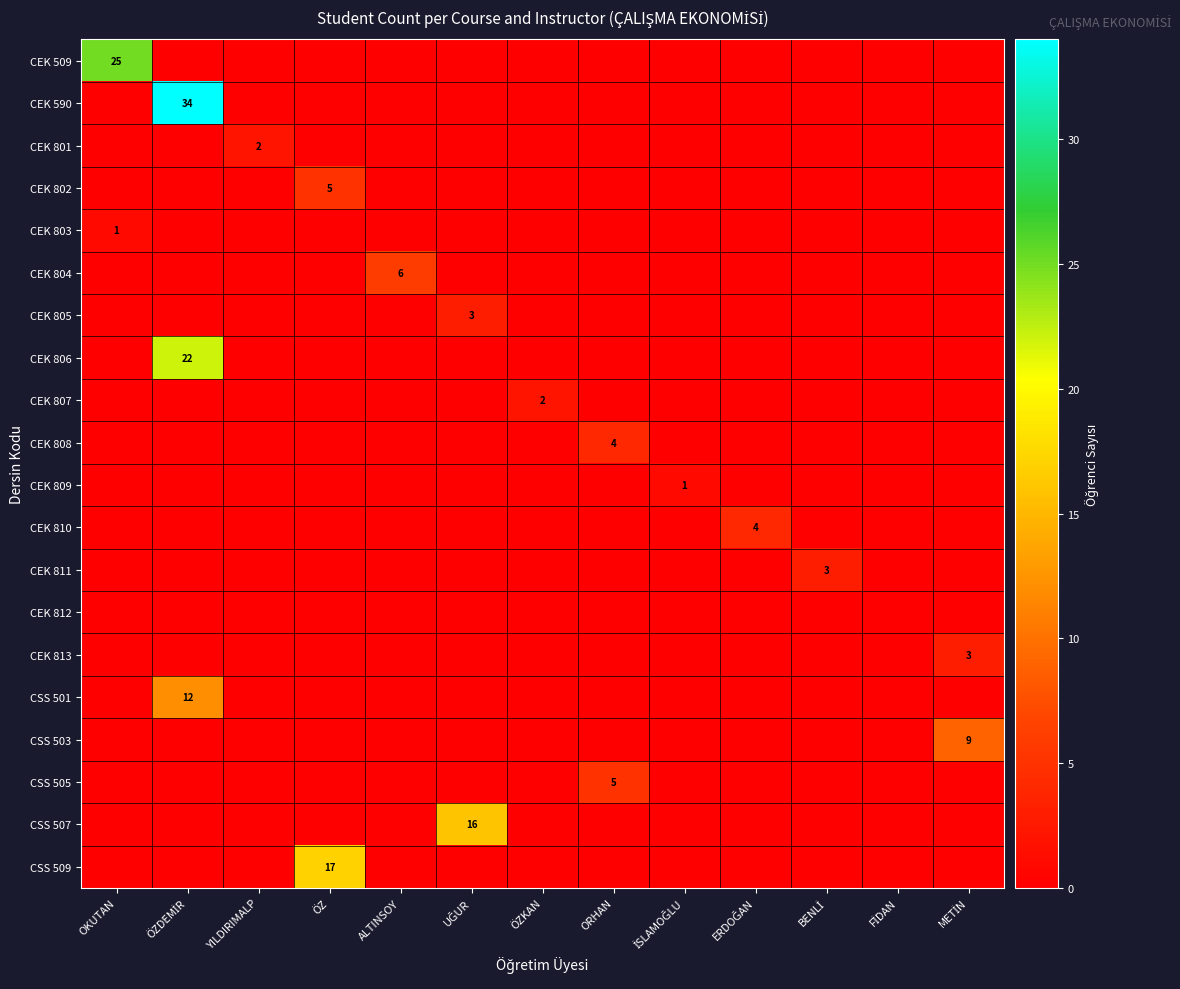

How many values in CEK 801 are above zero?

1